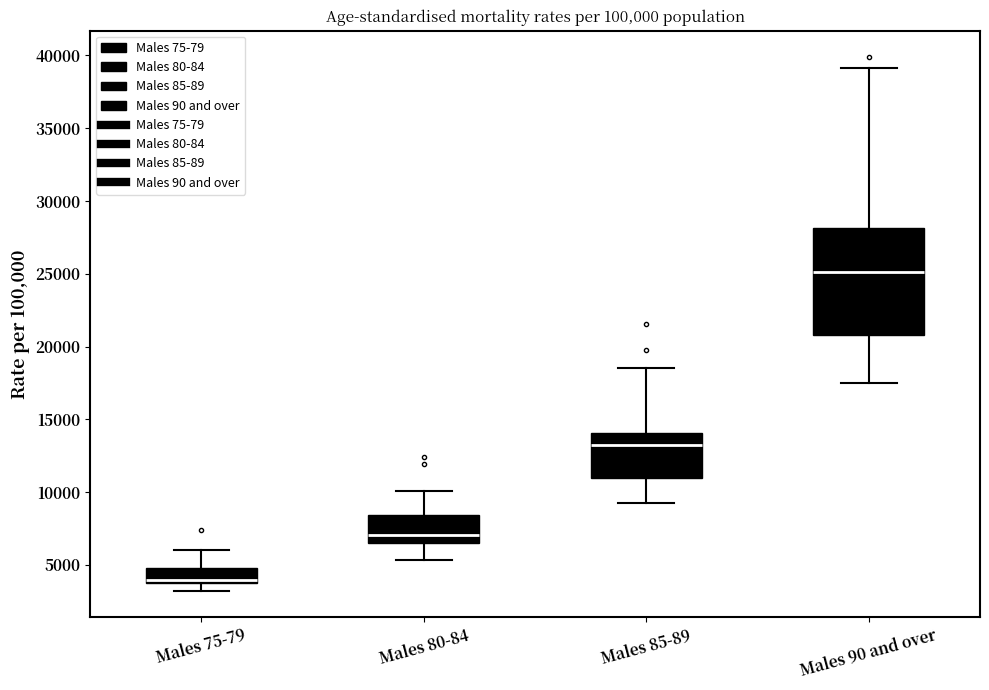

Comparing the boxes themselves (not the whiskers), which one is the tallest?

Males 90 and over